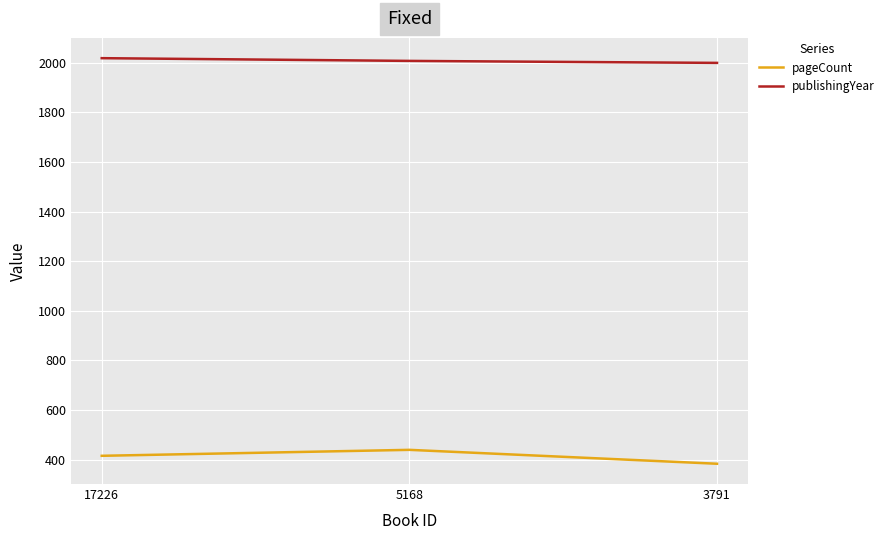

Reading left to right, transcribe all the data shown in this chart.

pageCount: 416	440	384
publishingYear: 2018	2007	1999